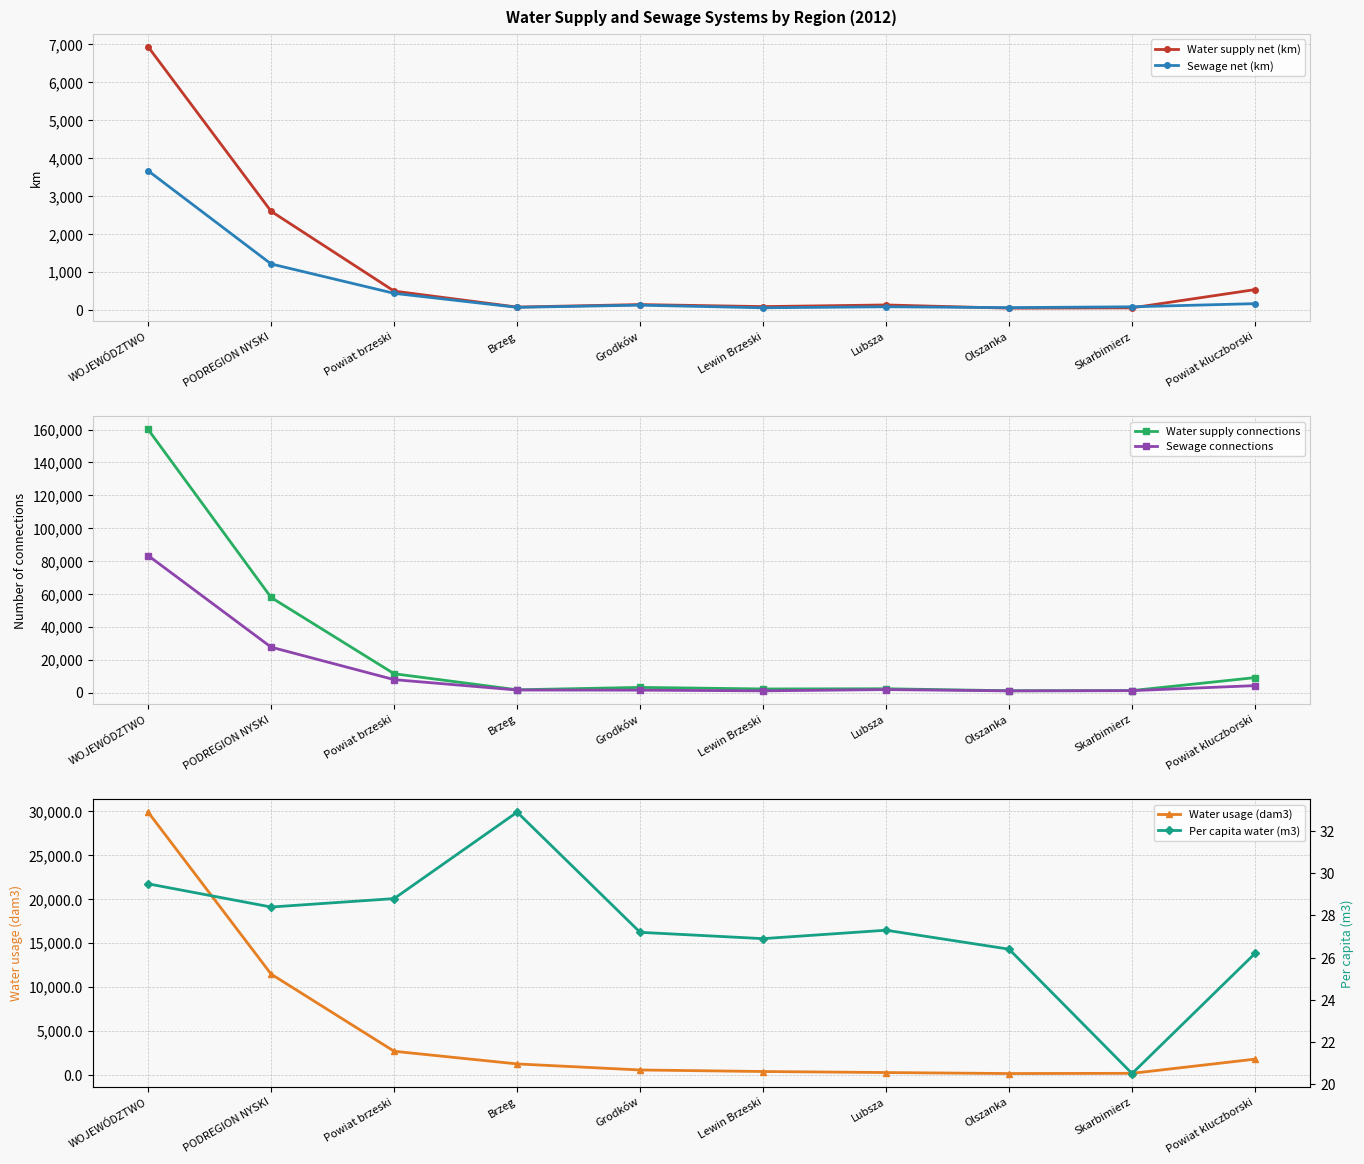

What position from the left is Powiat brzeski?

3